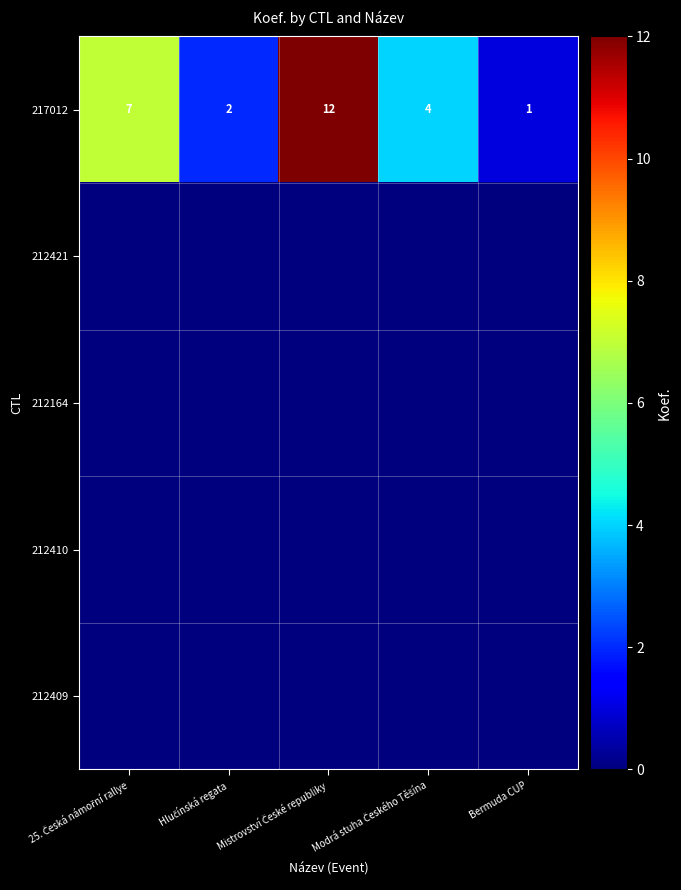

Between Modrá stuha Českého Těšína and 25. Česká námořní rallye, which is larger?

25. Česká námořní rallye